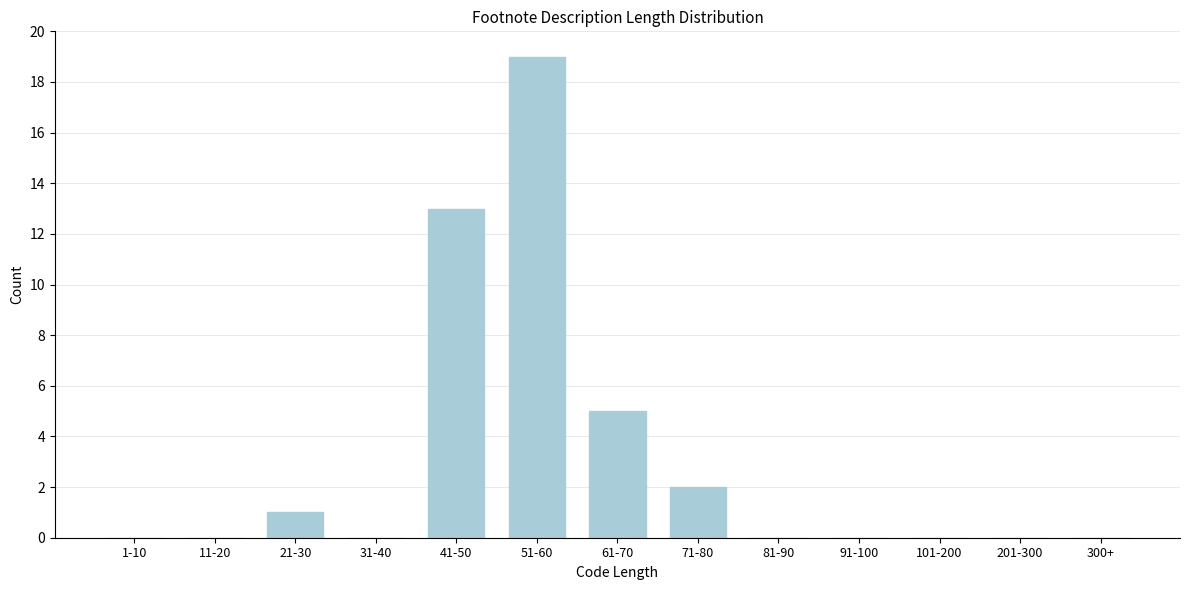

Reading left to right, list all the values displayed in this chart.

1-10=0	11-20=0	21-30=1	31-40=0	41-50=13	51-60=19	61-70=5	71-80=2	81-90=0	91-100=0	101-200=0	201-300=0	300+=0